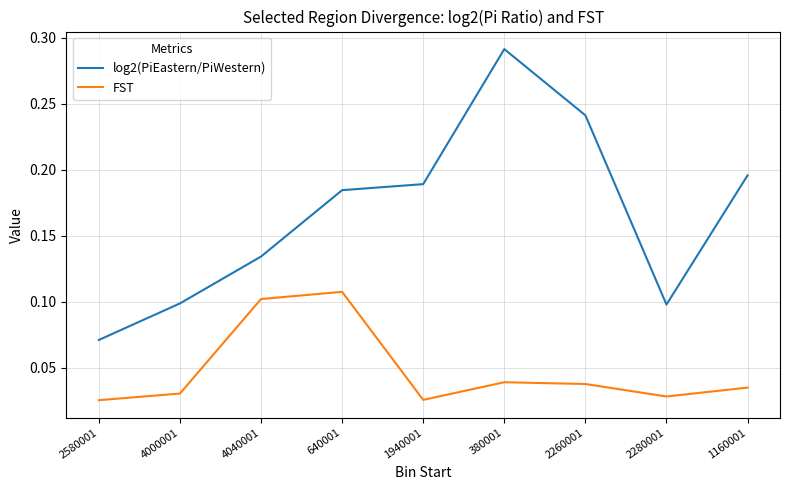

True or false: log2(PiEastern/PiWestern) has more than 2 points higher than both neighbors.

False